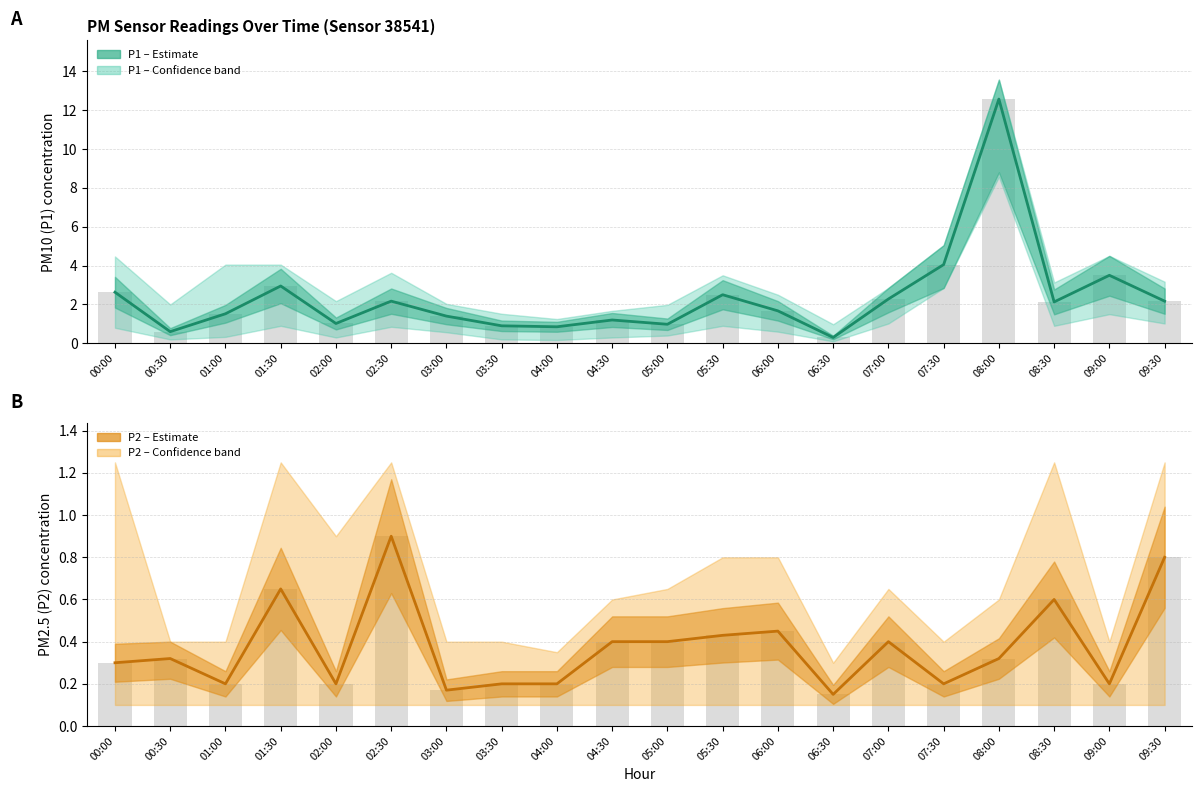

What is the spread (max minus min) of values at 01:30?

2.3